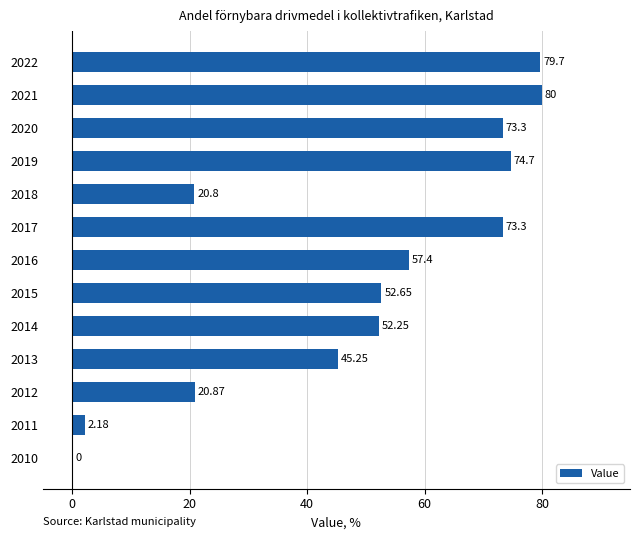

How many data points does each series have?

13